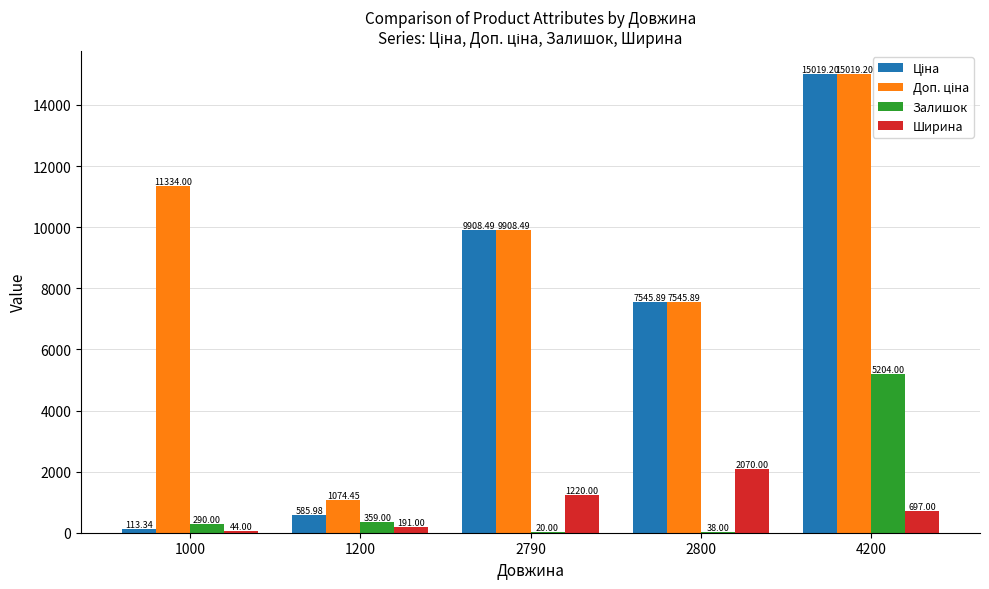

What is the sum of all Залишок values?

5911.0